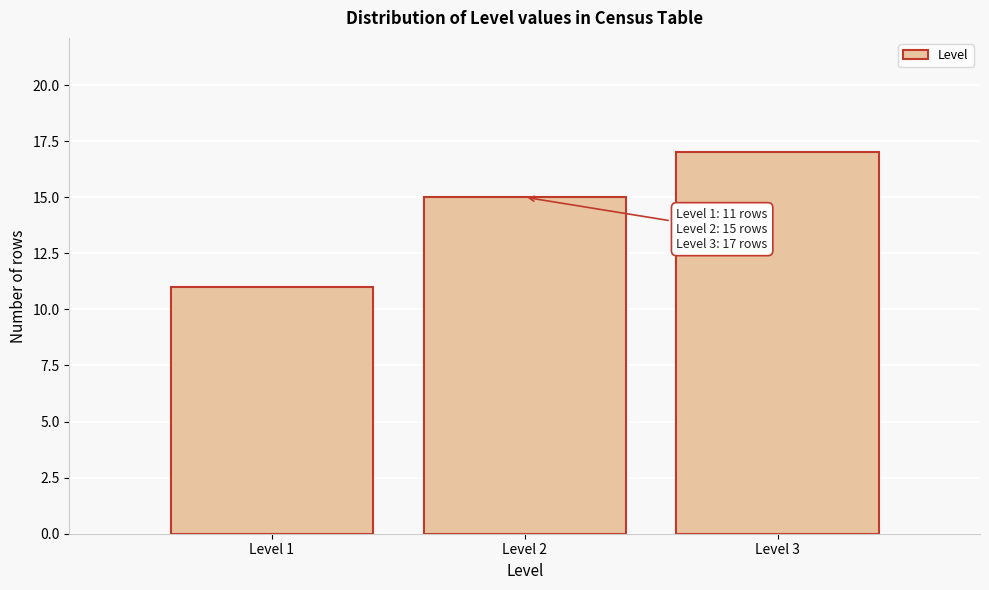

Which range on the x-axis has the tallest bar?

2.5 to 3.5